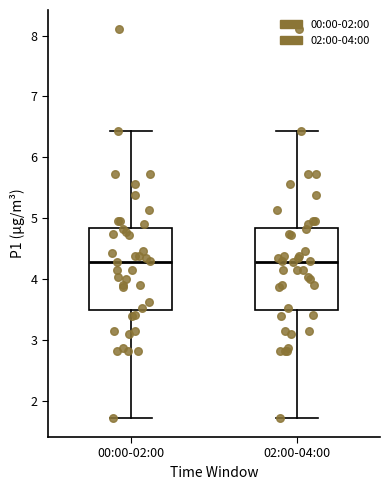

Where does the median line of the box for 02:00-04:00 sit on the y-axis? The values are not printed on the chart, so give them approximately, as read against the axis.

4.3